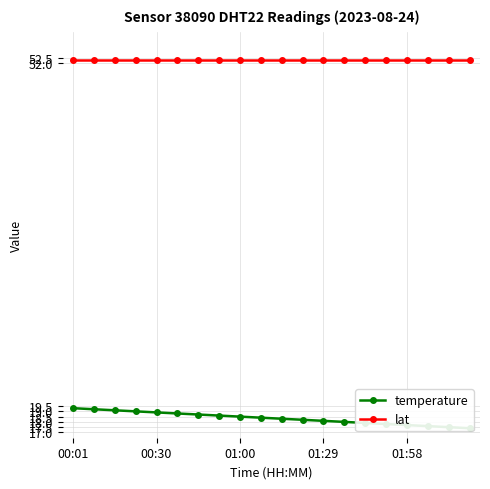

Is it true that lat equals 52.3 at 01:00?

True